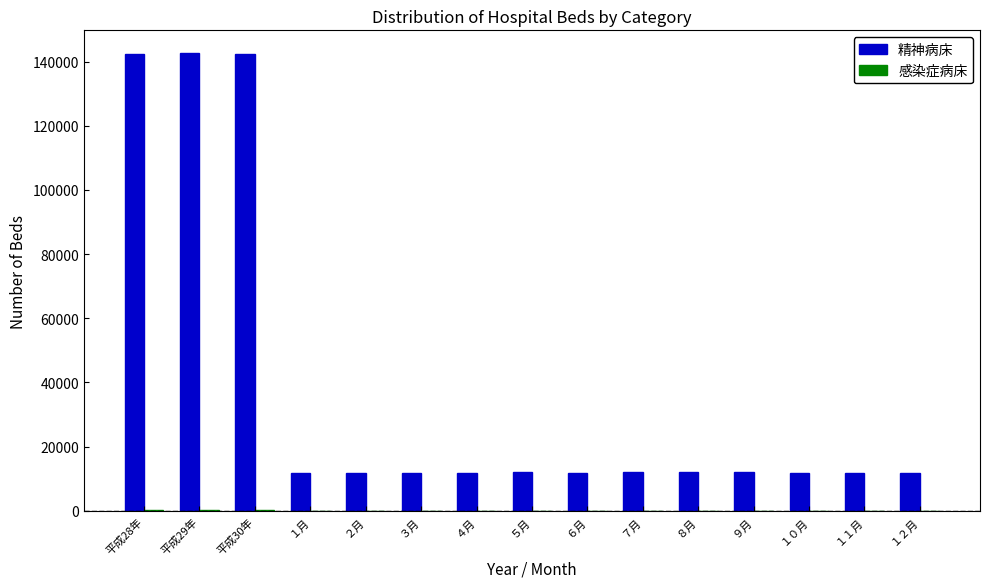

Between 平成29年 and １２月, which series saw the biggest shift?

精神病床